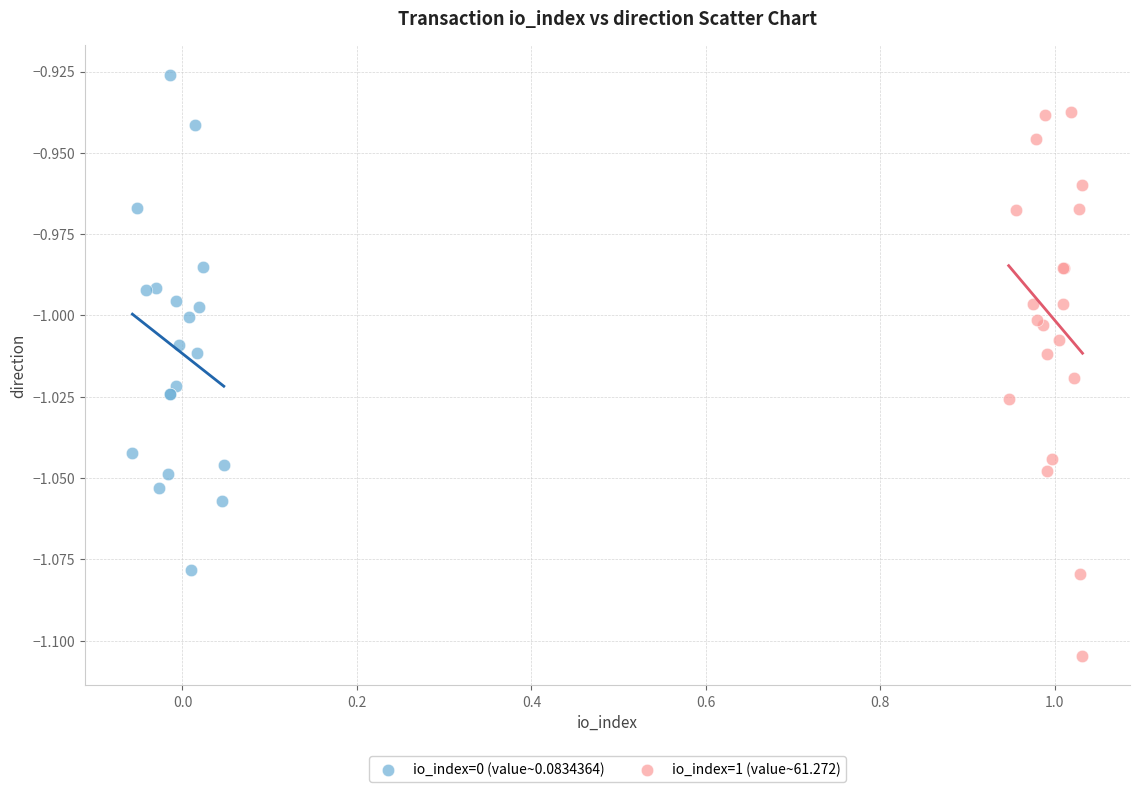

What are all the series names shown in the legend?

io_index=0 (value~0.0834364), io_index=1 (value~61.272)